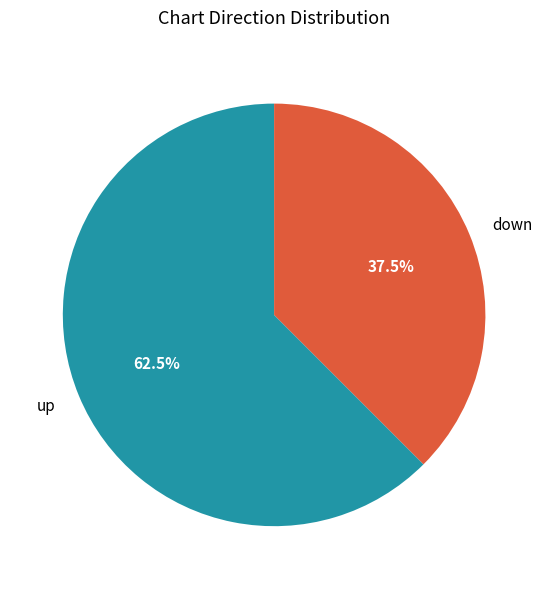

Which slice is the smallest?

down